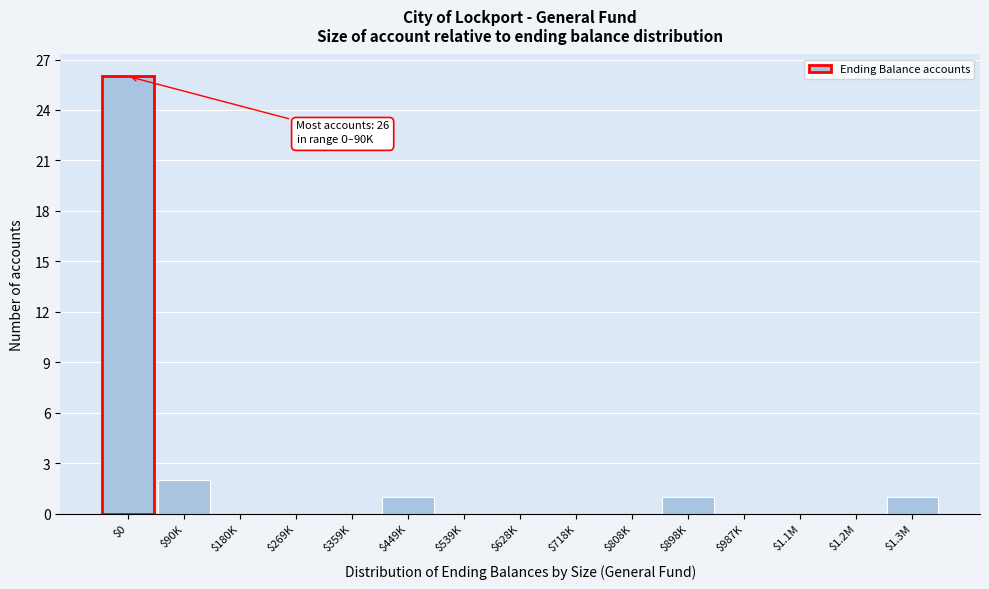

Is it true that the value at $449K is 1?

True